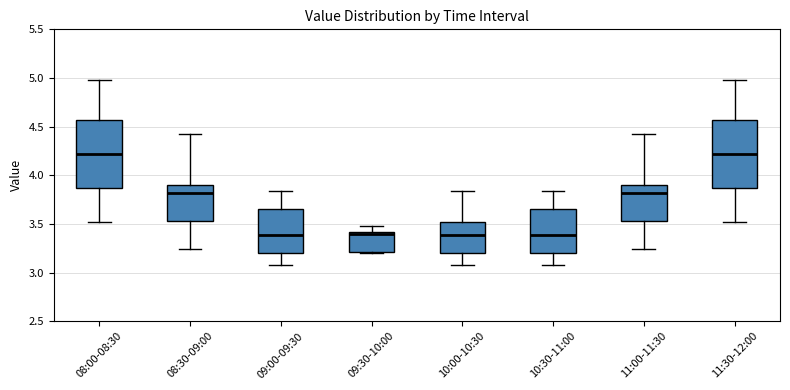

Reading left to right, read every box against the y-axis: the position of its median line, the range the box covers, and the ends of its whiskers. The values are not printed on the chart, so give them approximately, as read against the axis.

08:00-08:30: median 4.20, box 3.85 to 4.55, whiskers 3.50 to 5.00
08:30-09:00: median 3.80, box 3.55 to 3.90, whiskers 3.25 to 4.40
09:00-09:30: median 3.40, box 3.20 to 3.65, whiskers 3.10 to 3.85
09:30-10:00: median 3.40 (just below the box's upper edge), box 3.20 to 3.40, whiskers 3.20 (just below the box's lower edge) to 3.50
10:00-10:30: median 3.40, box 3.20 to 3.50, whiskers 3.10 to 3.85
10:30-11:00: median 3.40, box 3.20 to 3.65, whiskers 3.10 to 3.85
11:00-11:30: median 3.80, box 3.55 to 3.90, whiskers 3.25 to 4.40
11:30-12:00: median 4.20, box 3.85 to 4.55, whiskers 3.50 to 5.00